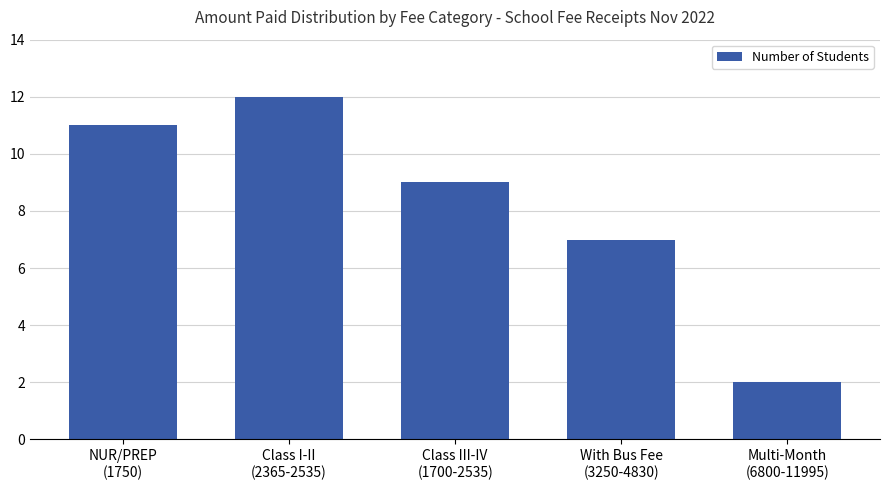

Is it true that the value at NUR/PREP
(1750) is 6?

False